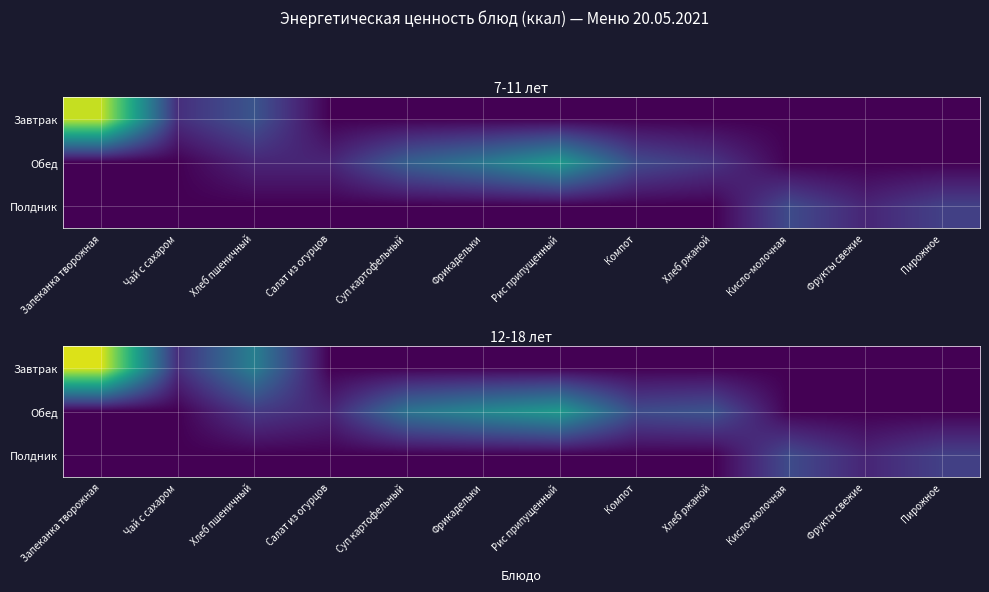

Count the number of categories in the chart.

12